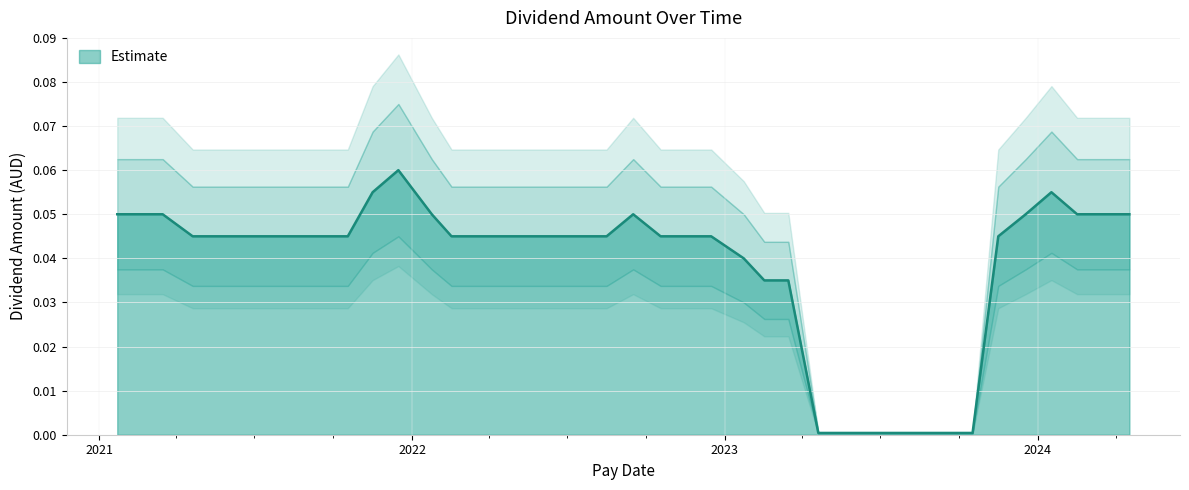

Rank the categories by value from highest to lowest.

2021-12-16, 2024-01-17, 2021-11-16, 2024-04-17, 2024-03-18, 2024-02-16, 2023-12-18, 2022-09-16, 2022-01-24, 2021-03-16, 2021-02-16, 2021-01-22, 2023-11-16, 2022-12-16, 2022-11-16, 2022-10-18, 2022-08-16, 2022-07-25, 2022-06-17, 2022-05-17, 2022-04-20, 2022-03-16, 2022-02-16, 2021-10-18, 2021-09-16, 2021-08-17, 2021-07-23, 2021-06-17, 2021-05-18, 2021-04-20, 2023-01-23, 2023-03-16, 2023-02-16, 2023-10-17, 2023-09-18, 2023-08-16, 2023-07-25, 2023-06-19, 2023-05-16, 2023-04-20